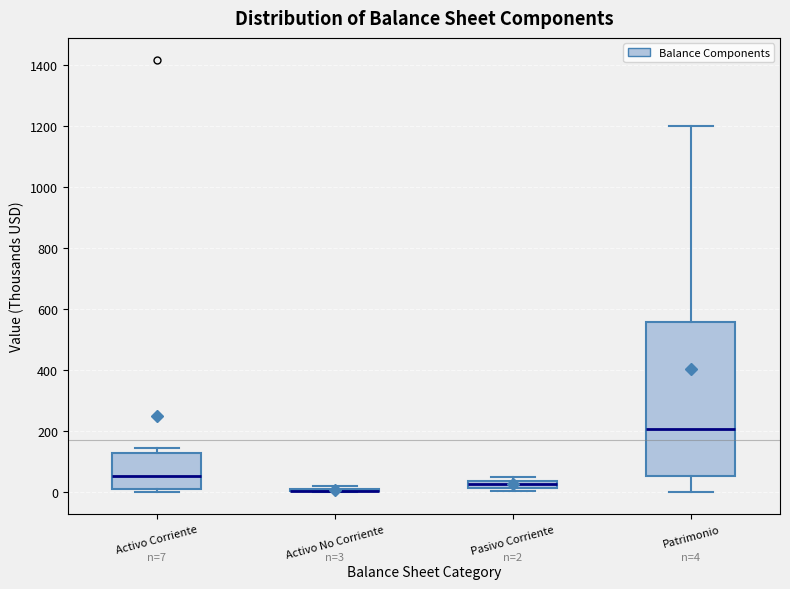

Comparing the boxes themselves (not the whiskers), which one is the tallest?

Patrimonio